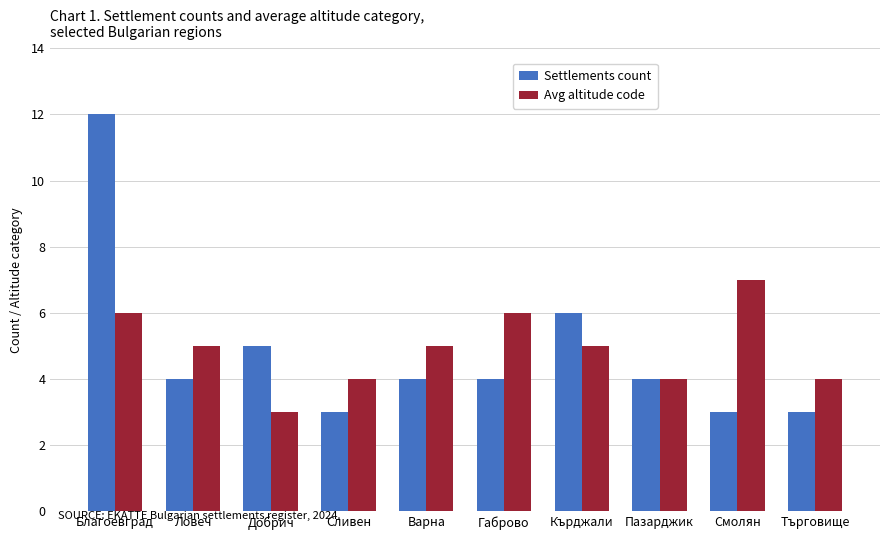

The value of Avg altitude code at Варна is 3. True or false?

False